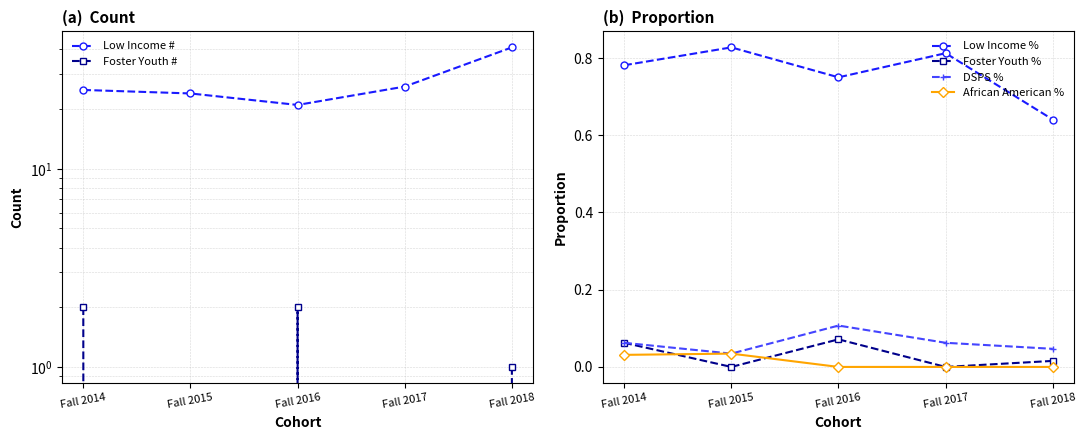

Which has a higher value, Fall 2018 or Fall 2014?

Fall 2018